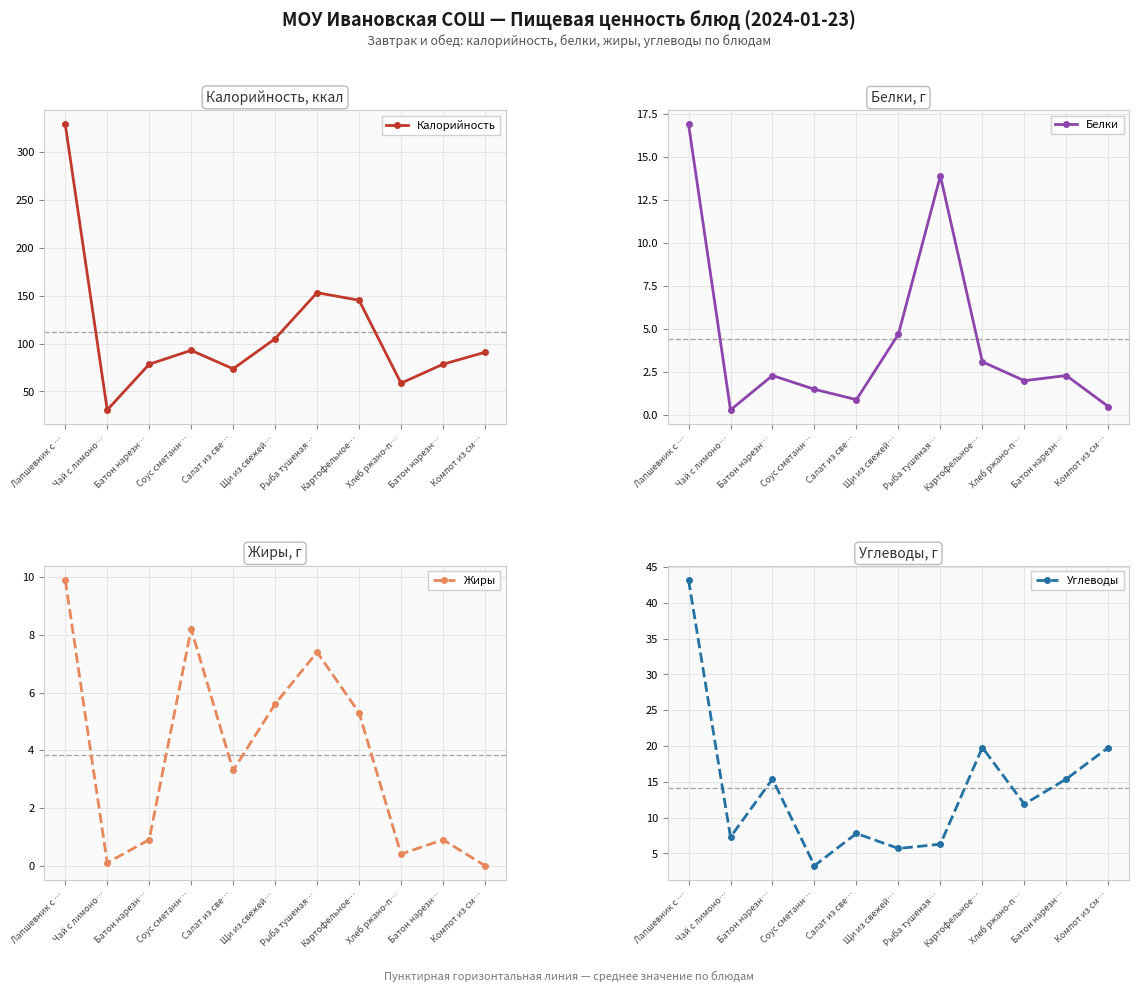

Which series changed the most between Соус сметанн… and Хлеб ржано-п…?

Калорийность